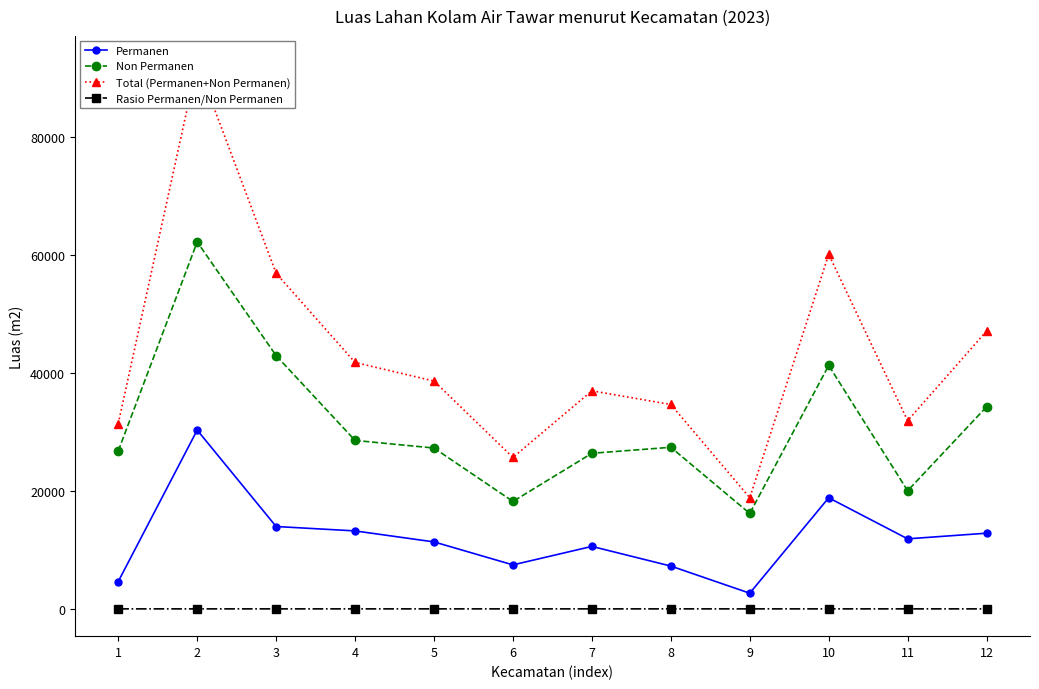

How many interior local peaks does the Total (Permanen+Non Permanen) series have?

3